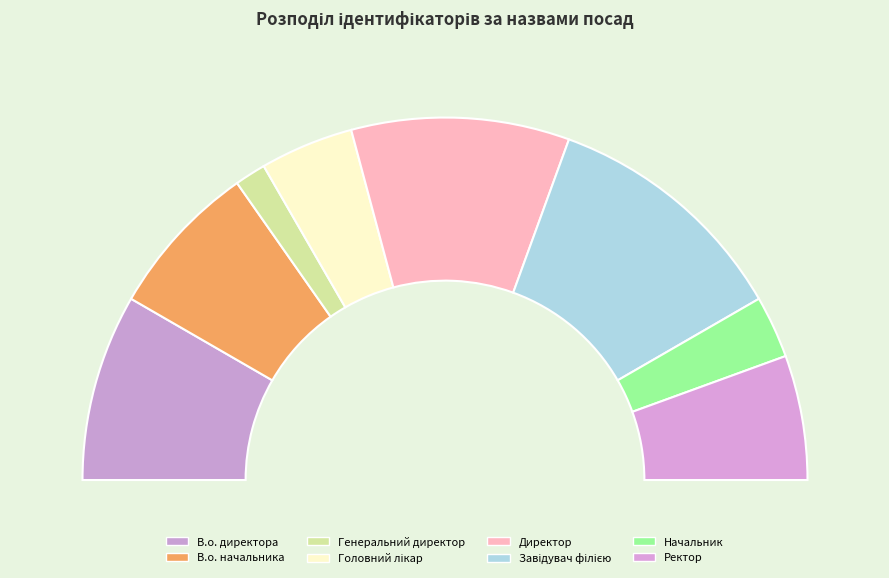

Which slice is the largest?

Завідувач філією